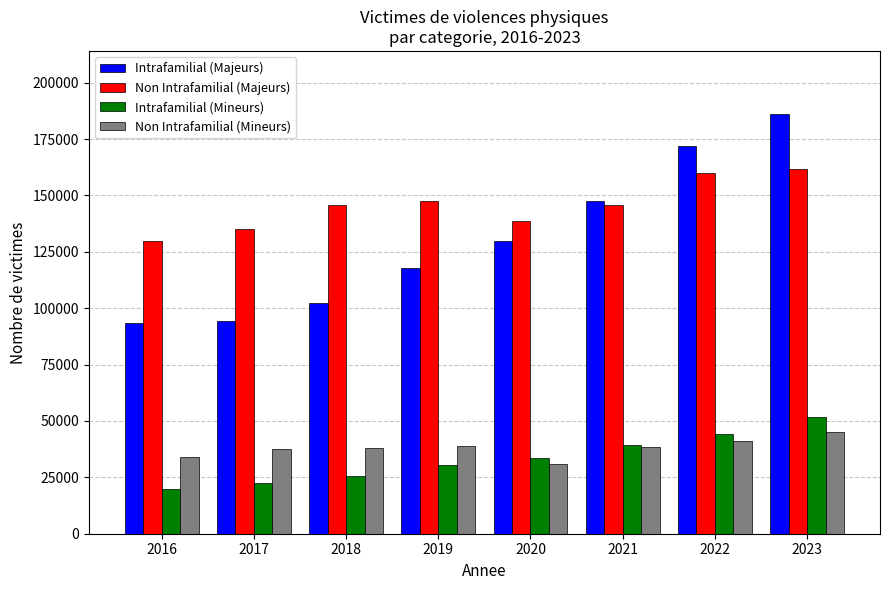

What is the minimum value for Intrafamilial (Majeurs)?

93333